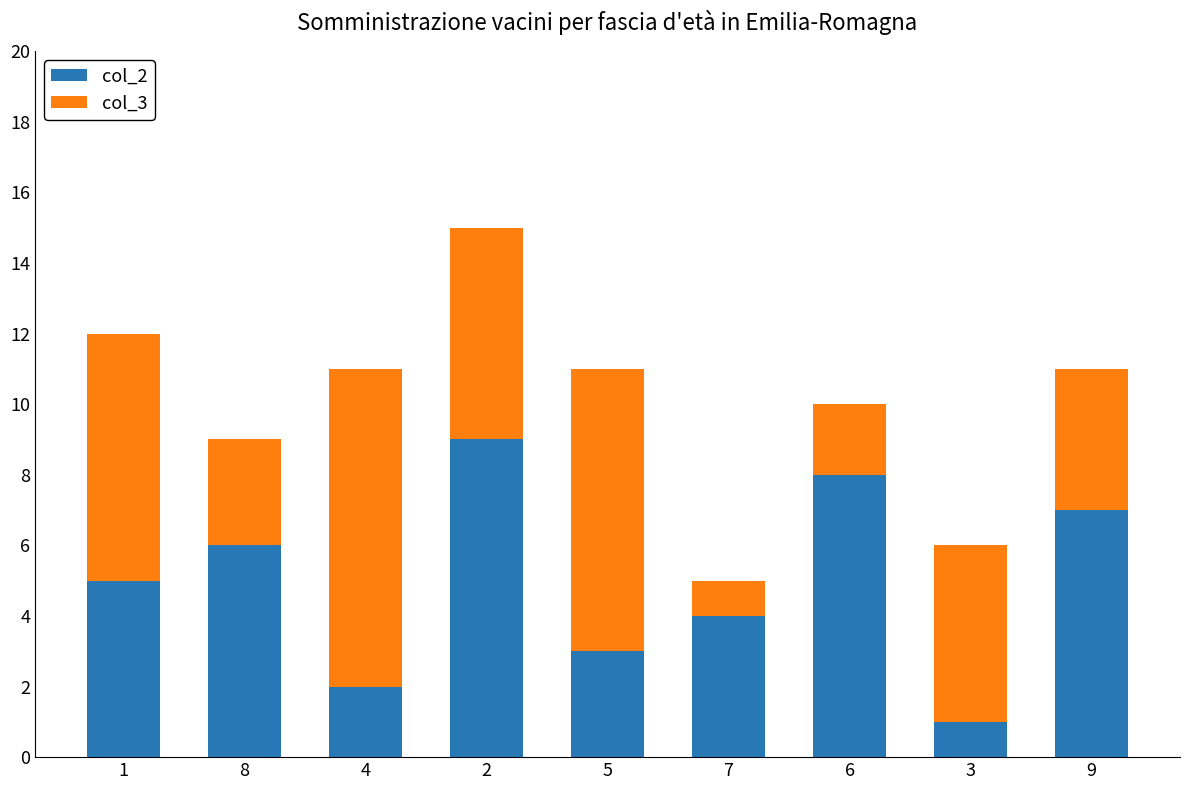

The value of col_2 at 5 is 3. True or false?

True